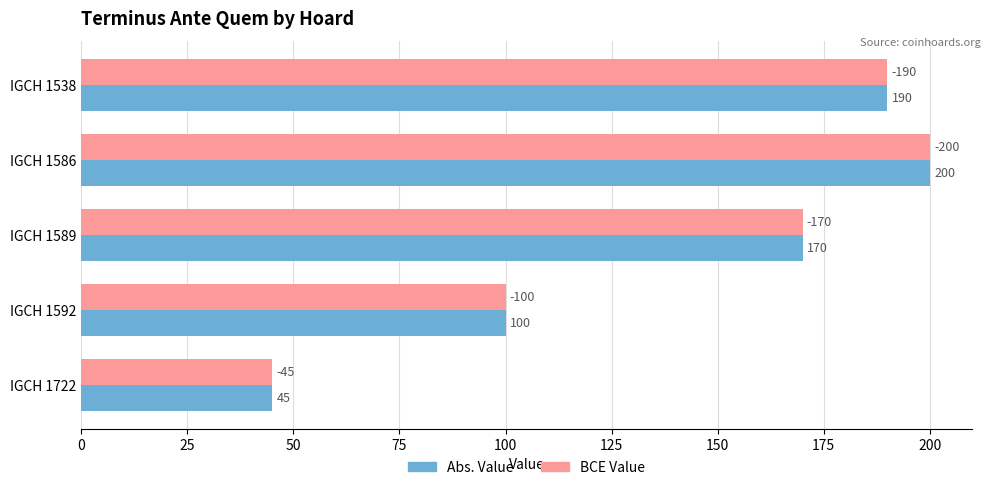

What is the total value across all series at IGCH 1592?

200